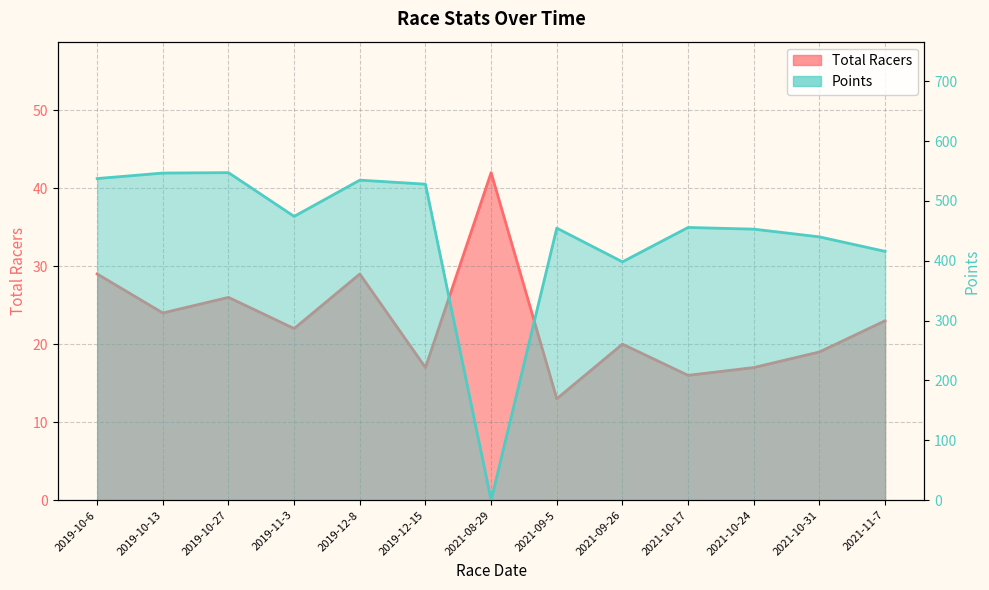

At which label is Points closest to 273?

2021-09-26